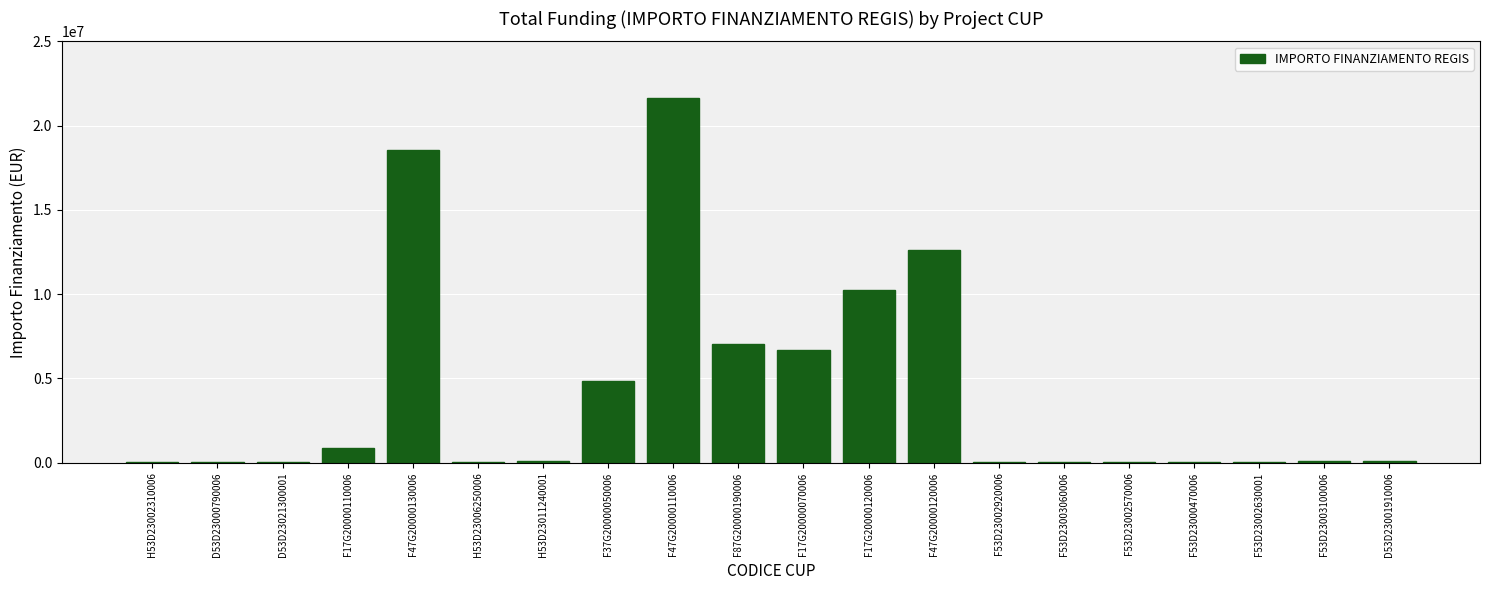

At which label does the data first exceed 84977?

F17G20000110006